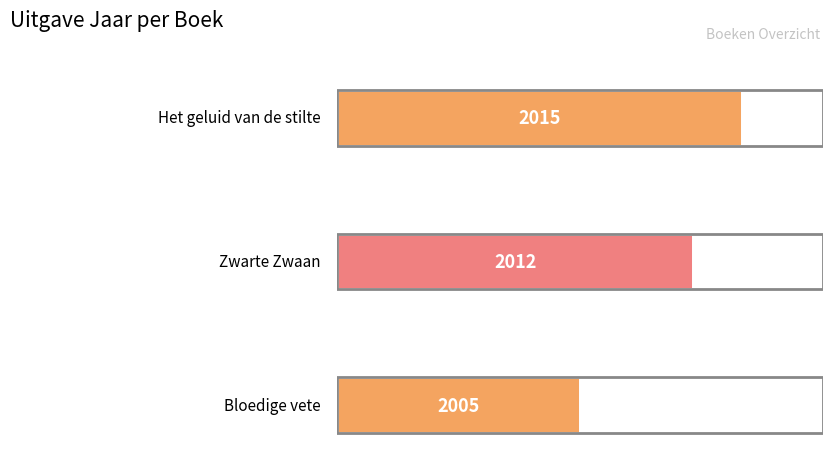

Rank the categories by value from lowest to highest.

Bloedige vete, Zwarte Zwaan, Het geluid van de stilte